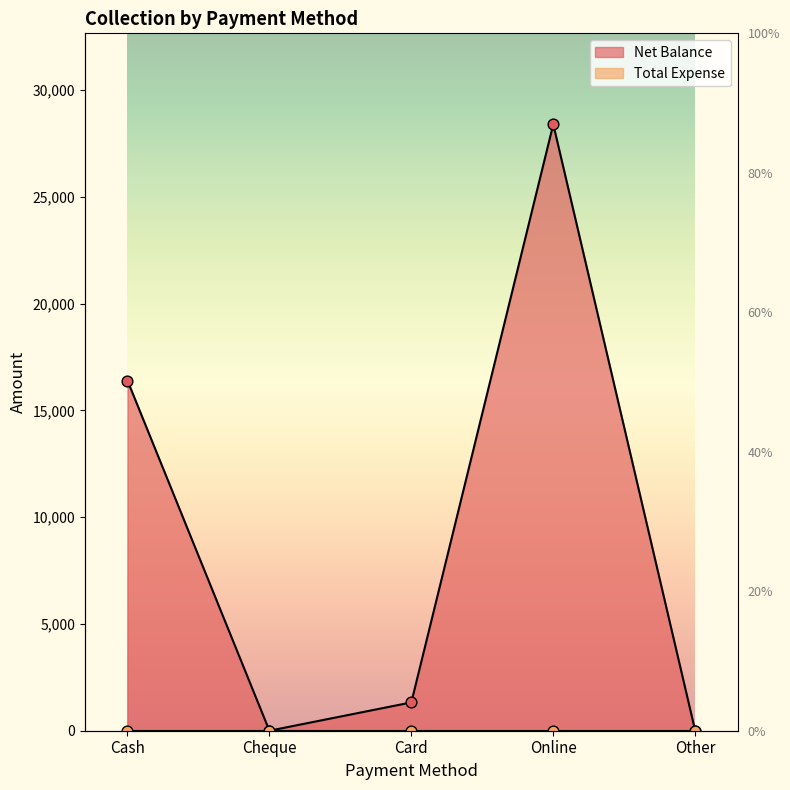

What is the change in value from Cash to Other?

-16400